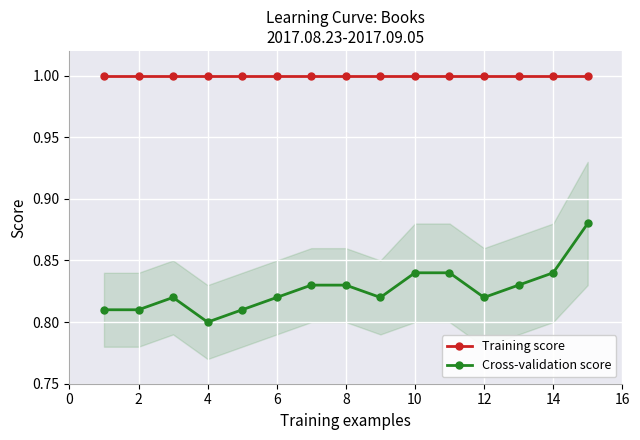

True or false: Cross-validation score and Training score cross at least once.

False